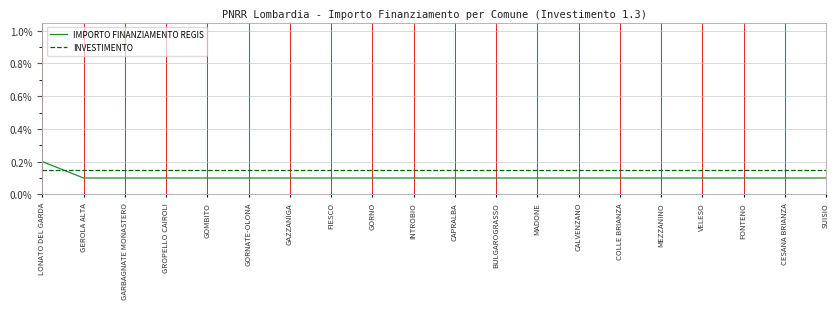

Where do INVESTIMENTO and IMPORTO FINANZIAMENTO REGIS first cross each other?

LONATO DEL GARDA and GEROLA ALTA